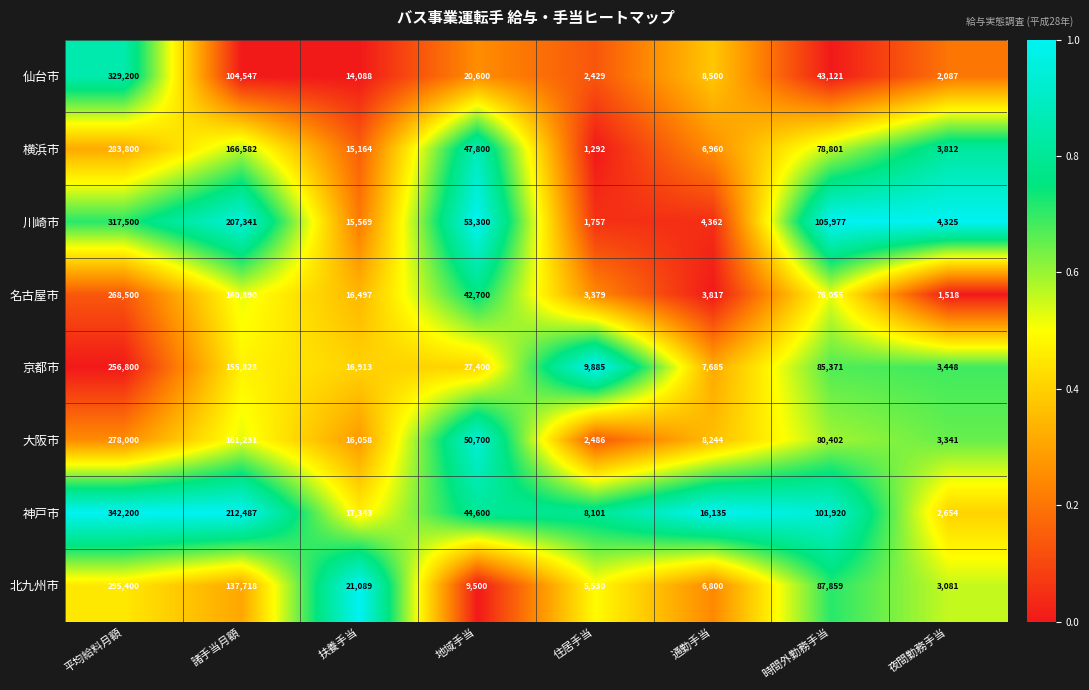

What is the spread (max minus min) of values at 住居手当?

8593